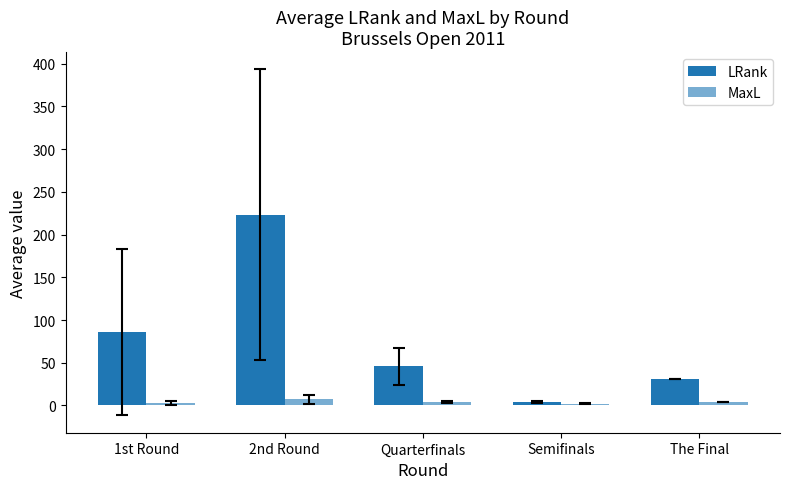

What is the difference between the highest and lowest values at 2nd Round?

216.3